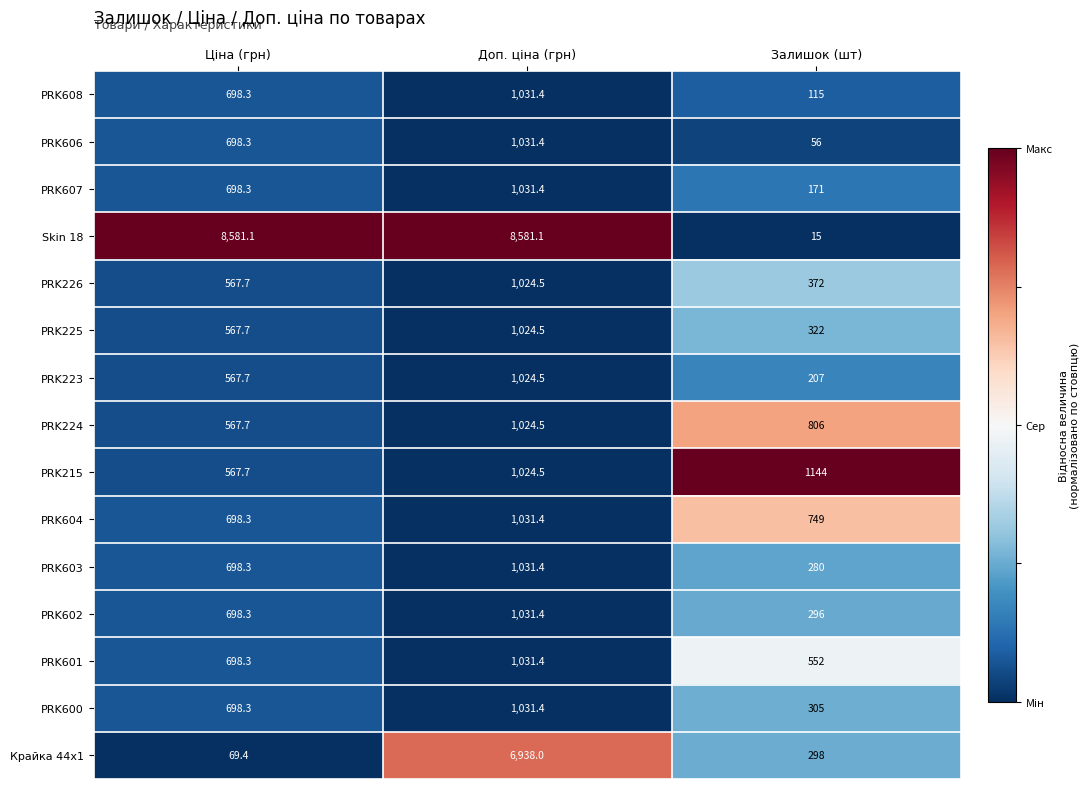

What is the difference between the second highest and minimum values in the PRK600 series?

393.3